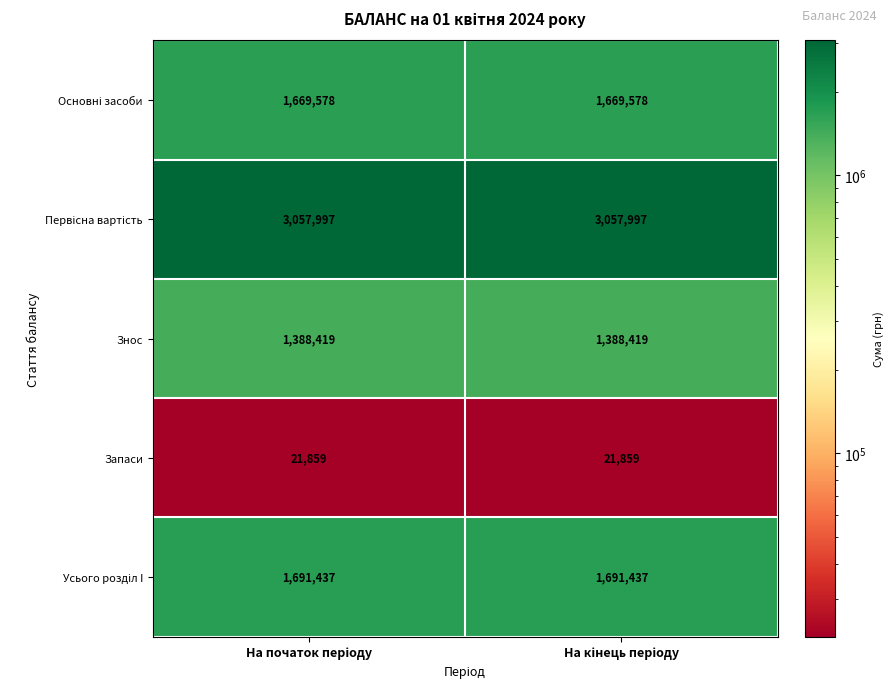

What is the smallest value displayed?

21859